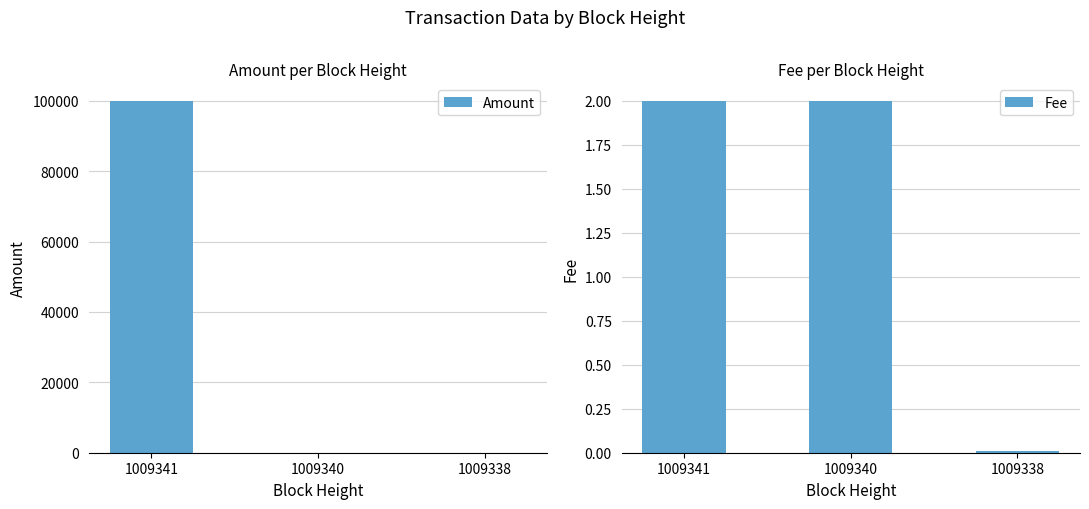

Is it true that Amount equals 0.0 at 1009338?

True